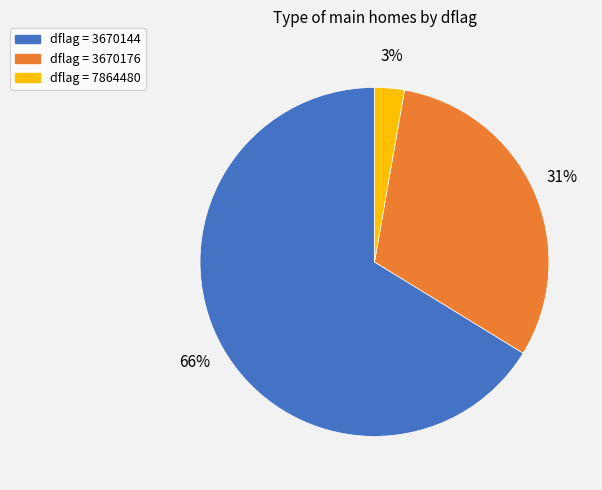

Between dflag = 7864480 and dflag = 3670176, which is larger?

dflag = 3670176